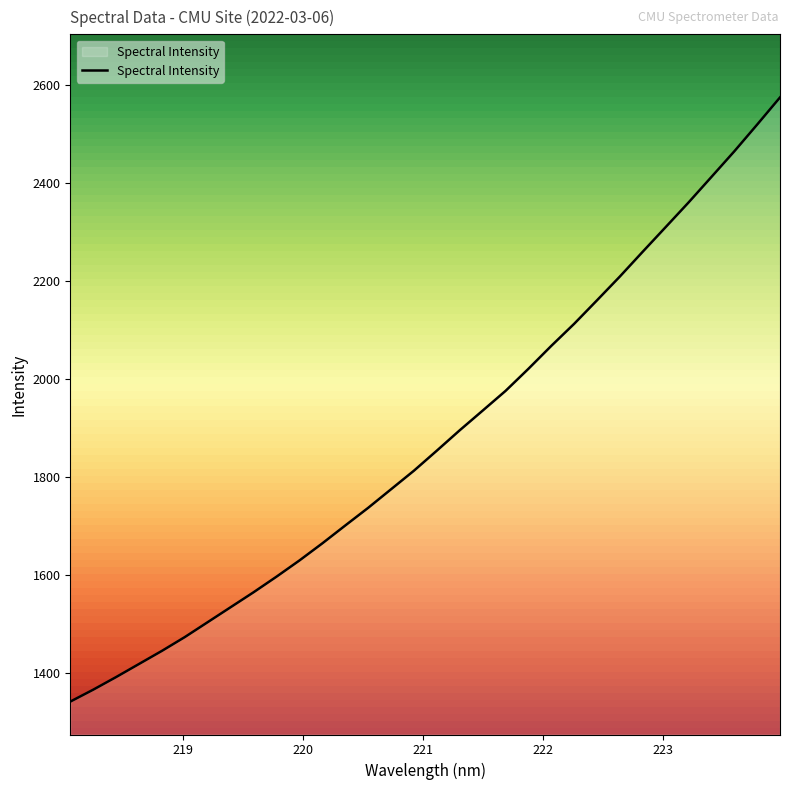

What is the sum of all values?

60109.4